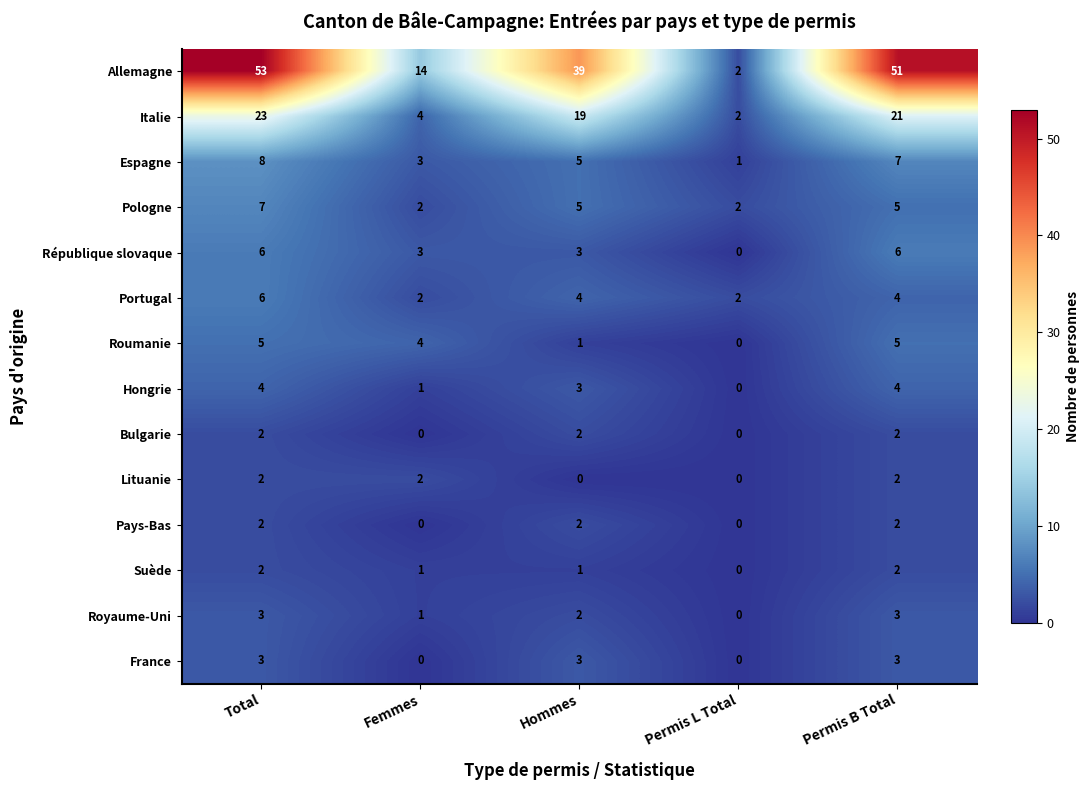

What is the total value across all series at Total?

126